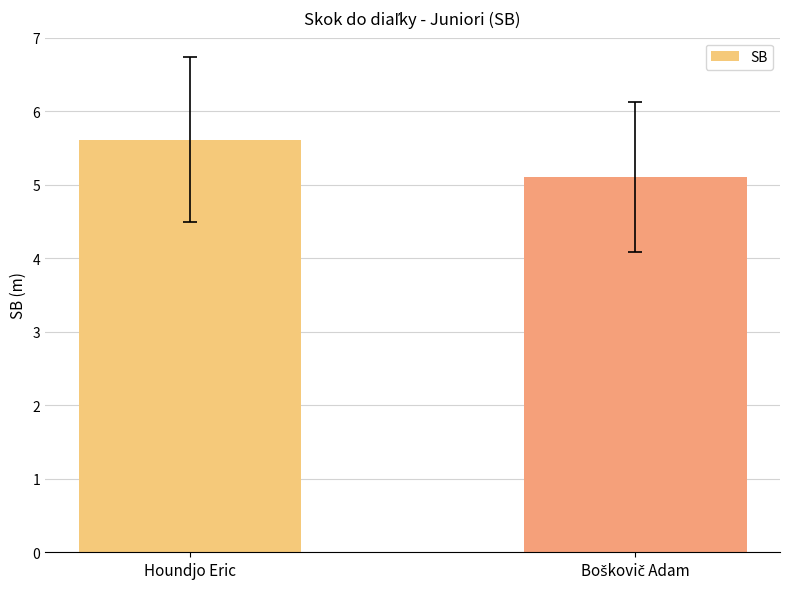

What is the sum of all values?

10.7